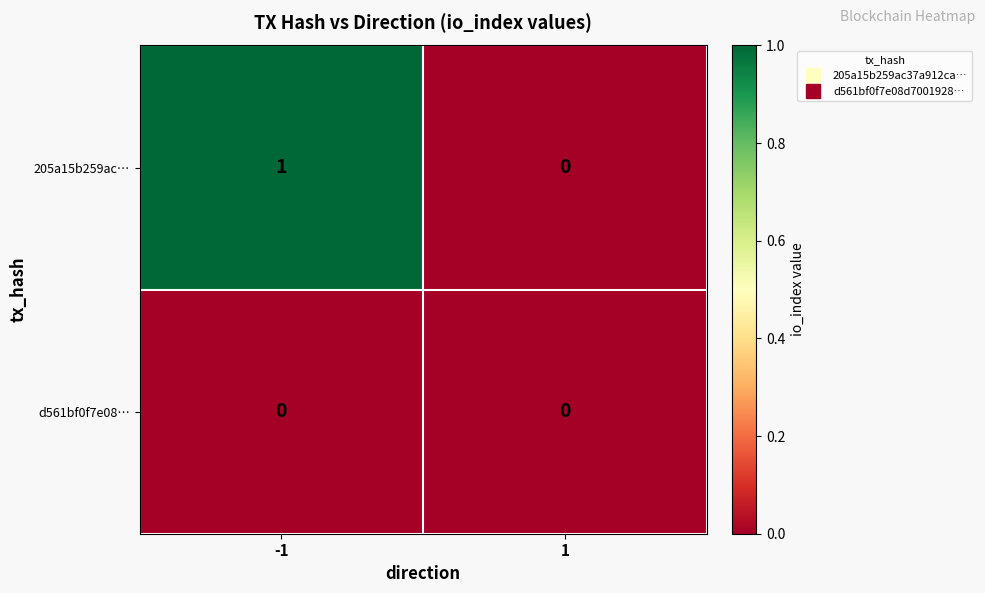

True or false: 205a15b259ac… has a value of 1 at 1.

False